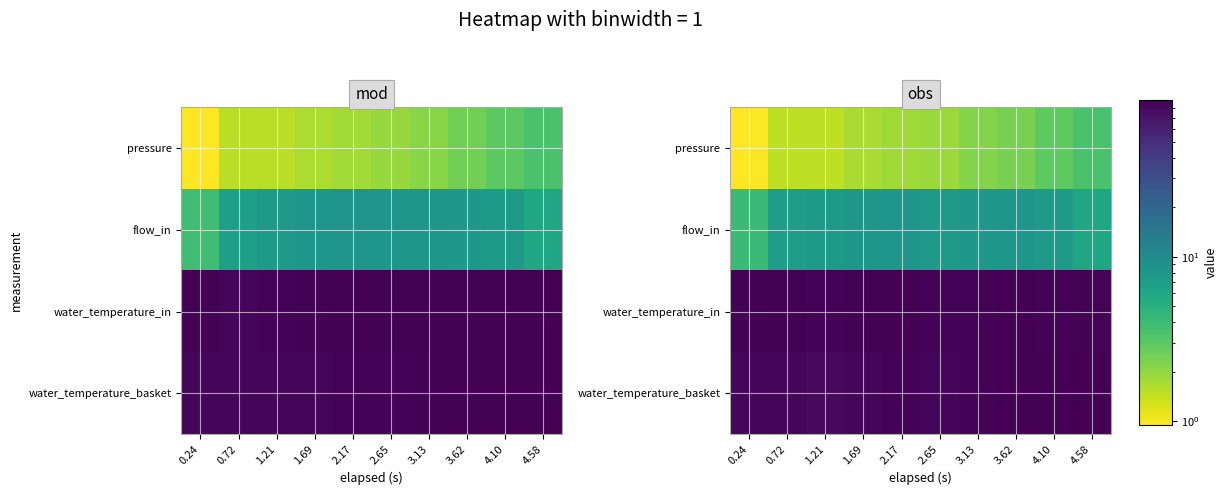

What is the total value across all series at 3.62?

191.0